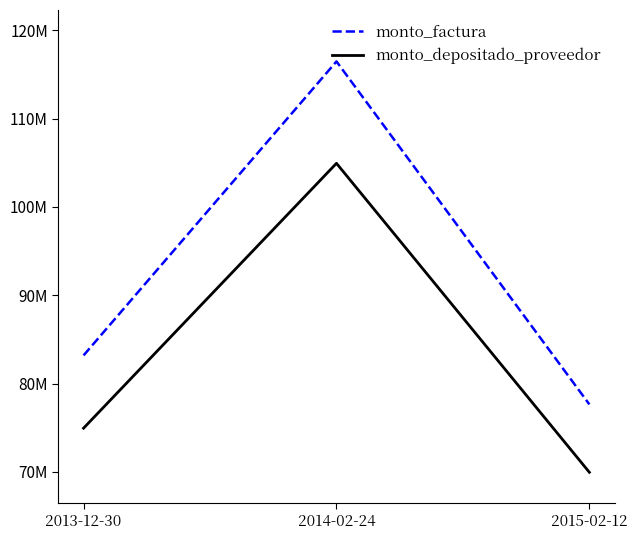

Which category has the highest value in the monto_factura series?

2014-02-24